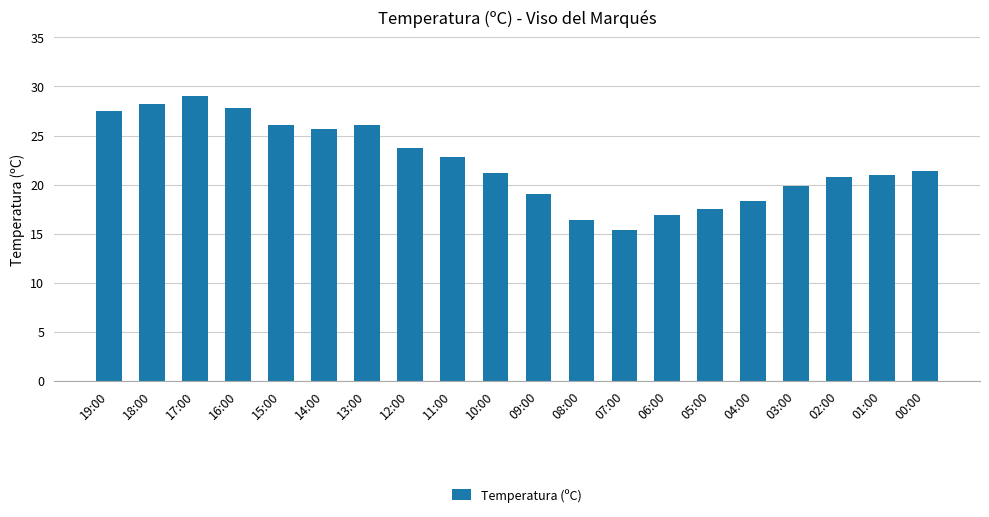

The chart shows a value of 23.7 at 12:00. True or false?

True